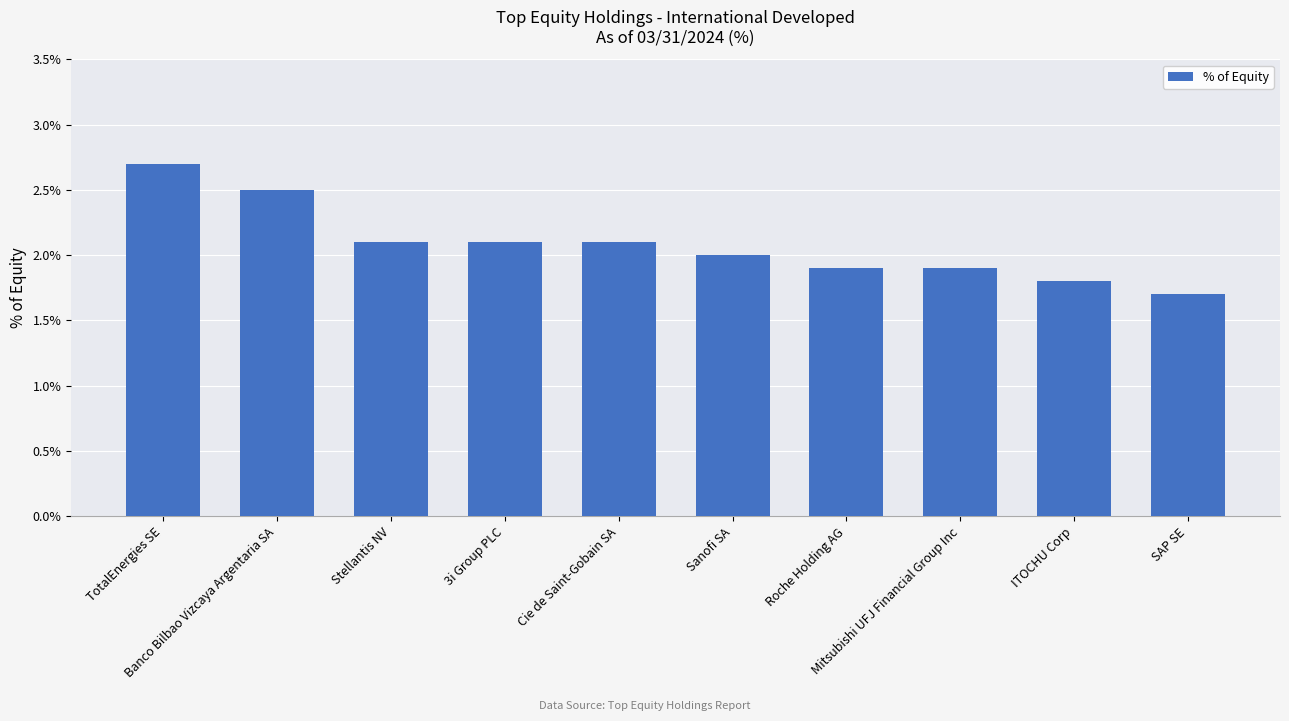

At which label is the value closest to 2?

Sanofi SA